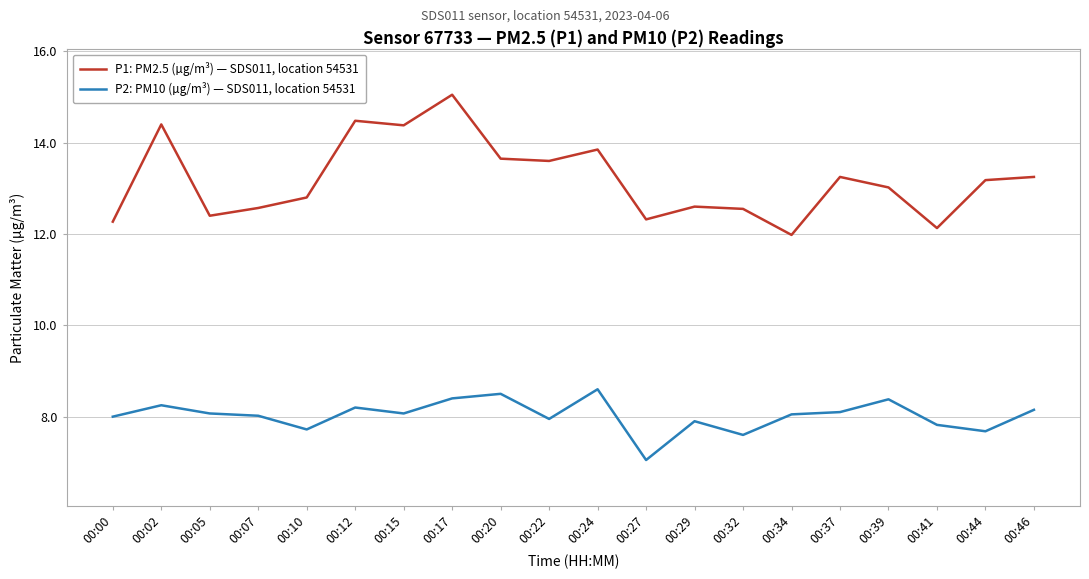

What is the difference between the second highest and second lowest values in the P2: PM10 (µg/m³) — SDS011, location 54531 series?

0.9